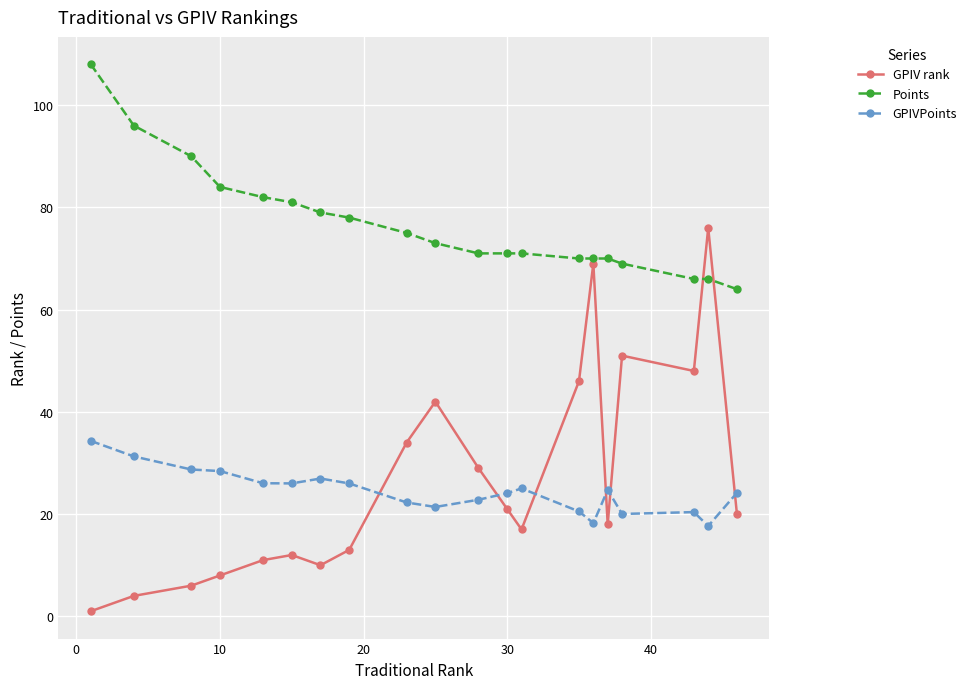

What is the value of the Points point at the 18th from the left?

66.0